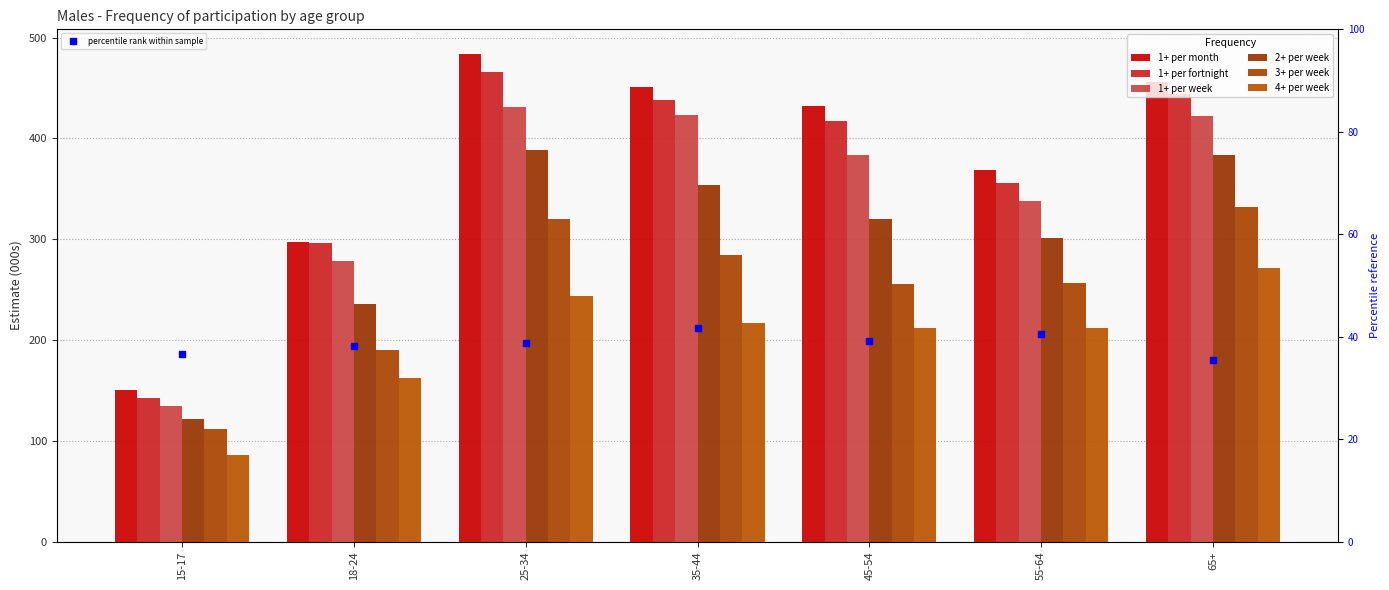

Rank the series at 15-17 from highest to lowest value.

1+ per month, 1+ per fortnight, 1+ per week, 2+ per week, 3+ per week, 4+ per week